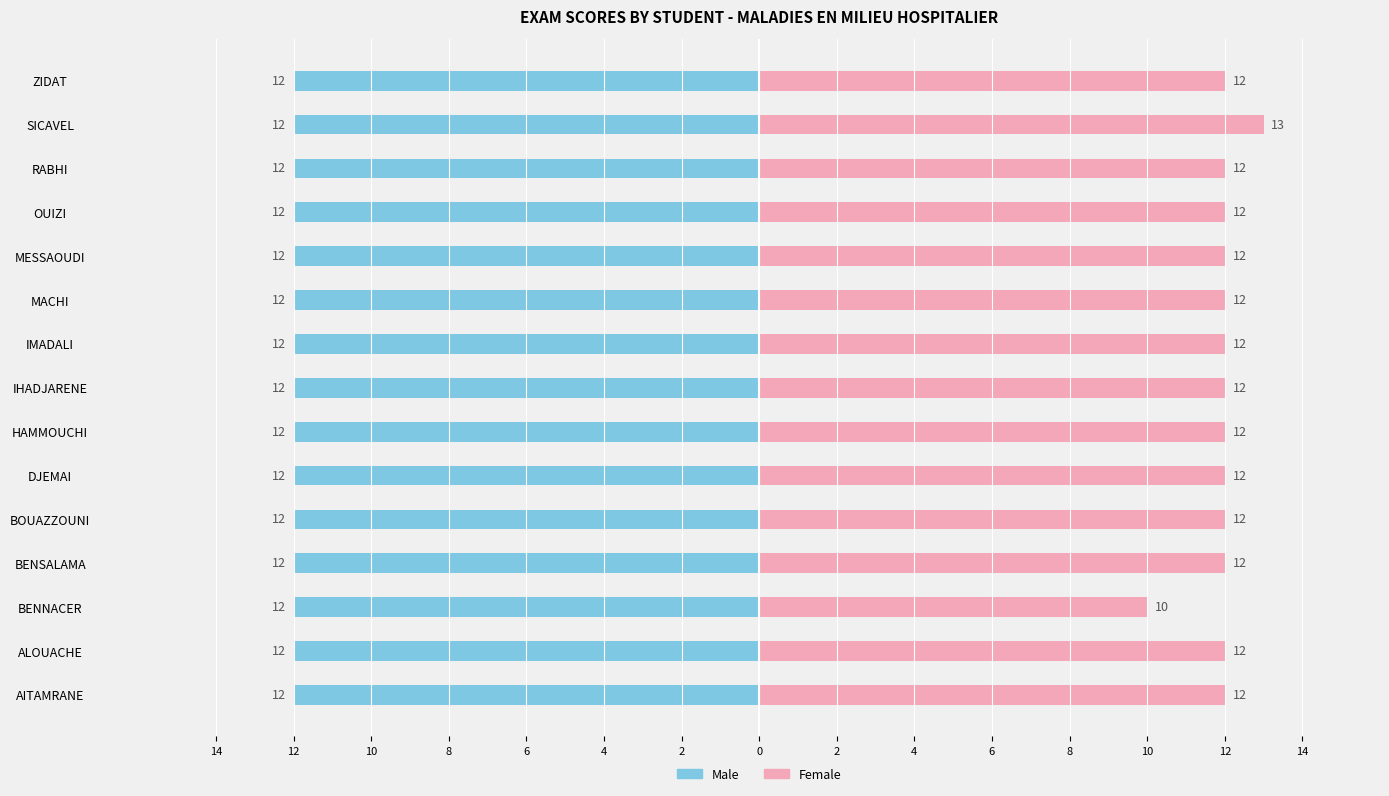

Is it true that Female equals 19.6 at ZIDAT?

False